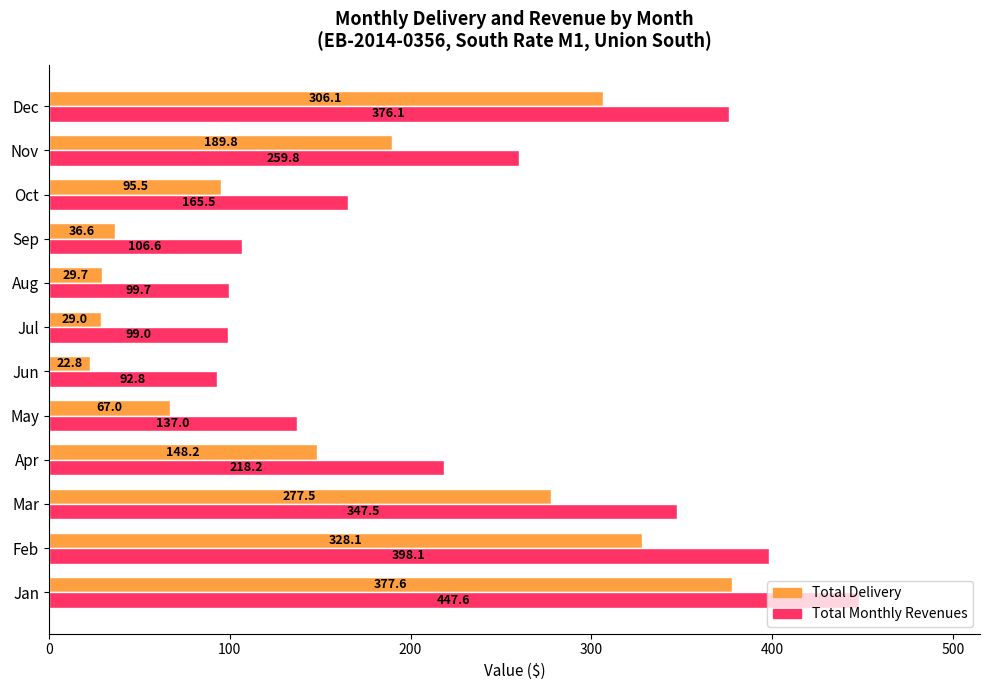

What is the approximate value of Total Monthly Revenues at Feb?

398.1